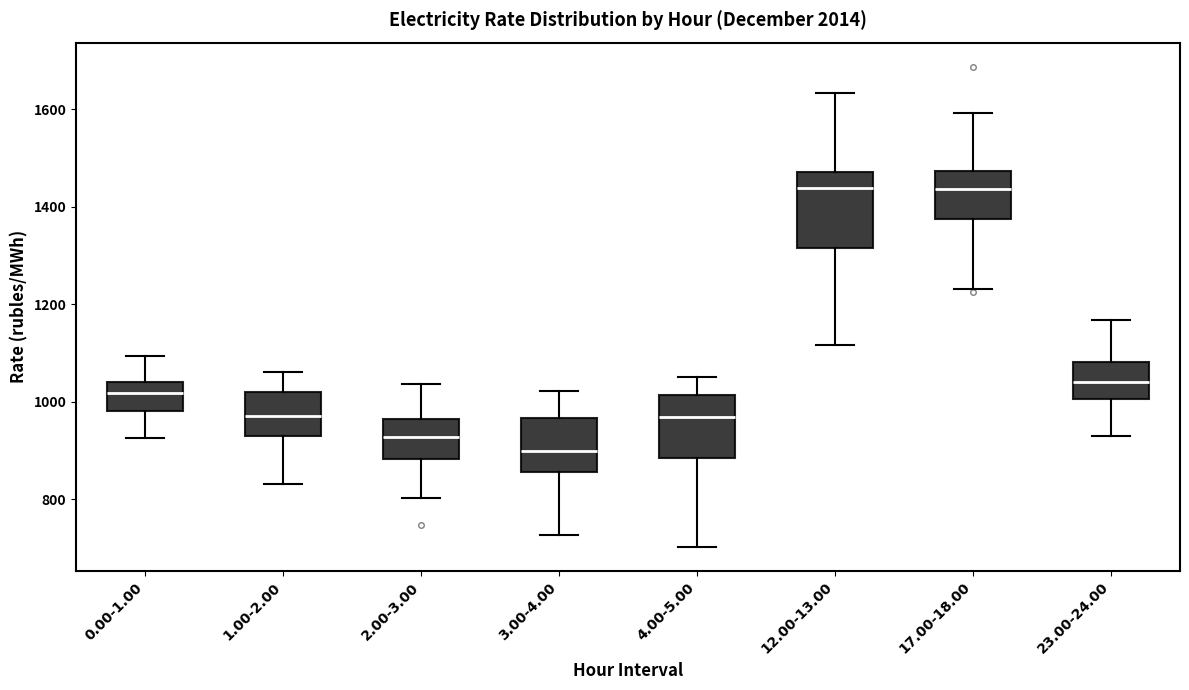

Where does the upper whisker of the box for 0.00-1.00 end on the y-axis? The values are not printed on the chart, so give them approximately, as read against the axis.

1100